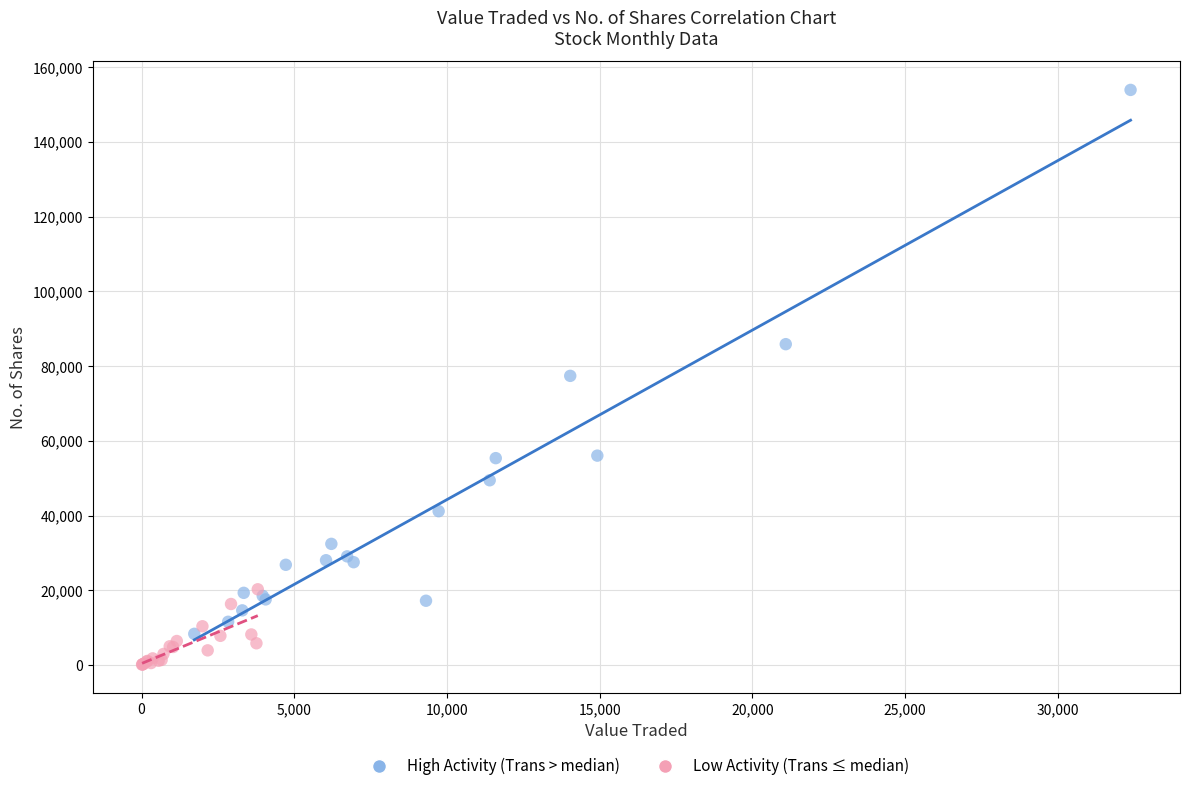

Which series has the largest Y range (max minus min)?

High Activity (Trans > median)